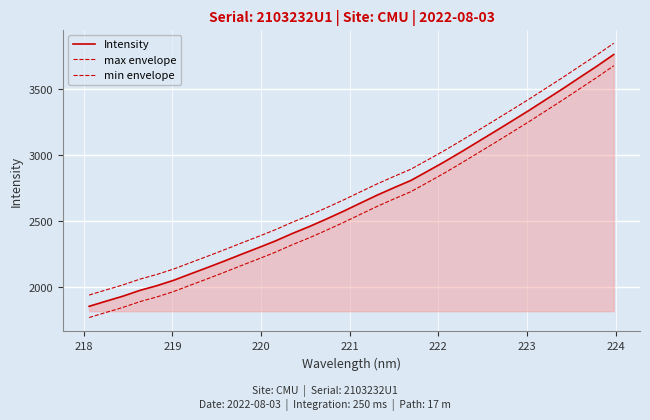

How many lines are shown in the chart?

3